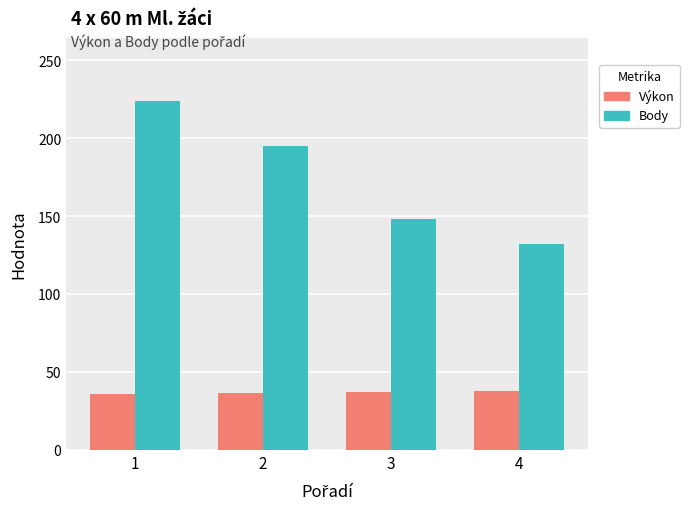

What is the sum of all Body values?

699.0